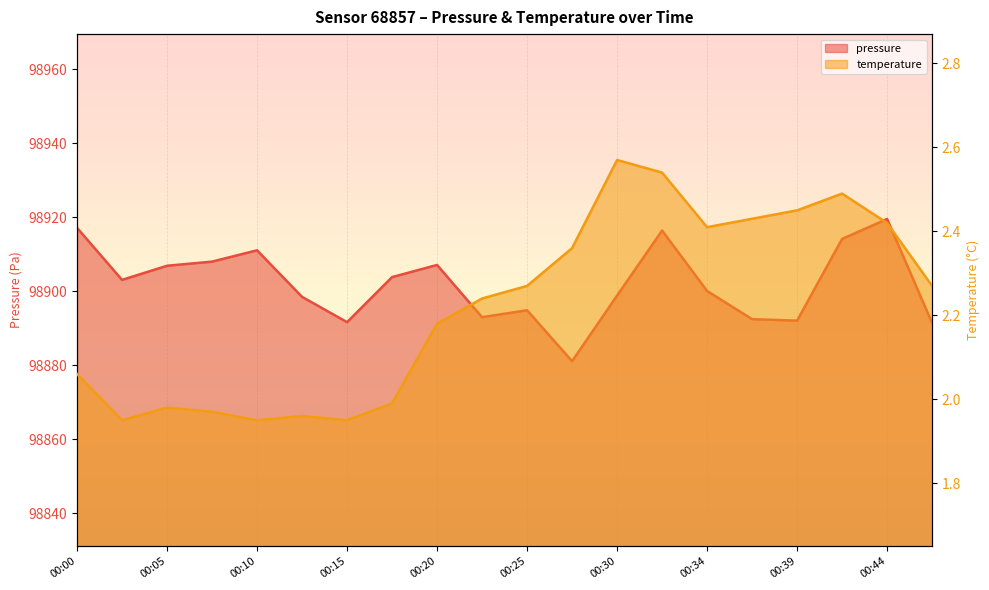

True or false: pressure and temperature cross at least once.

False